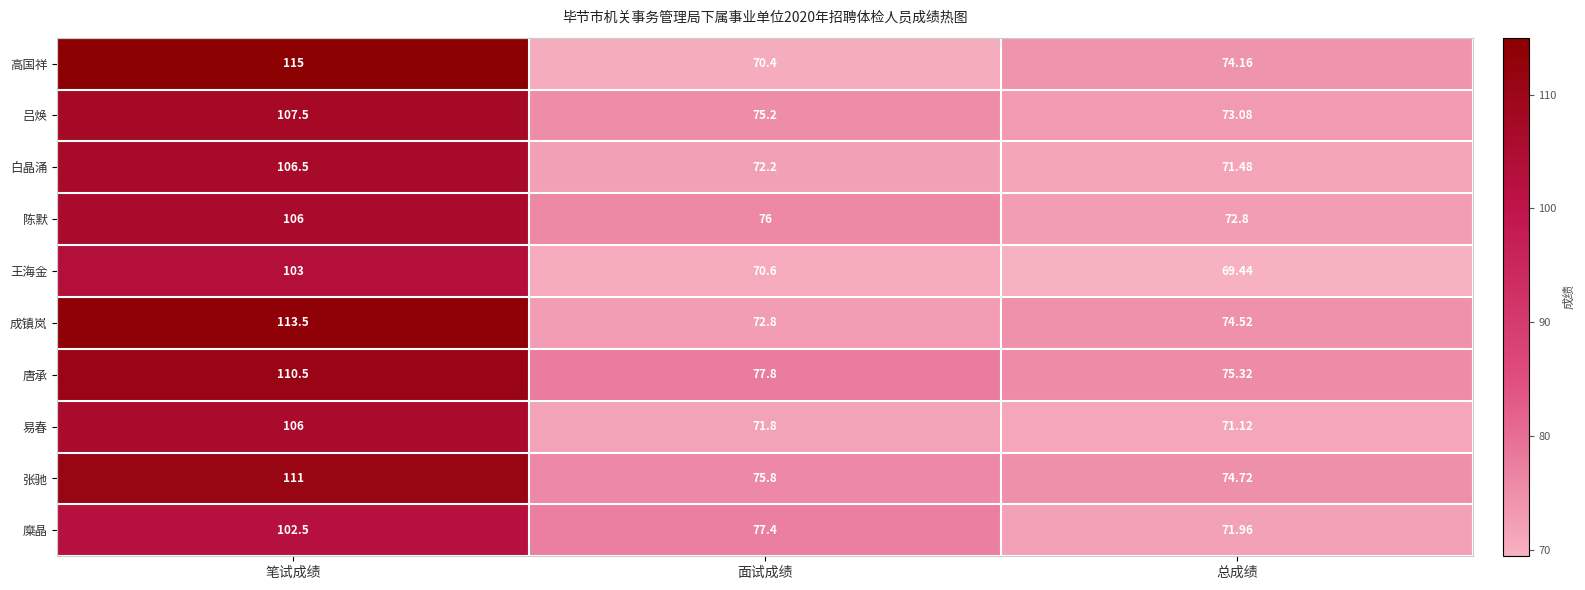

At which category does the chart reach its minimum across all series?

总成绩